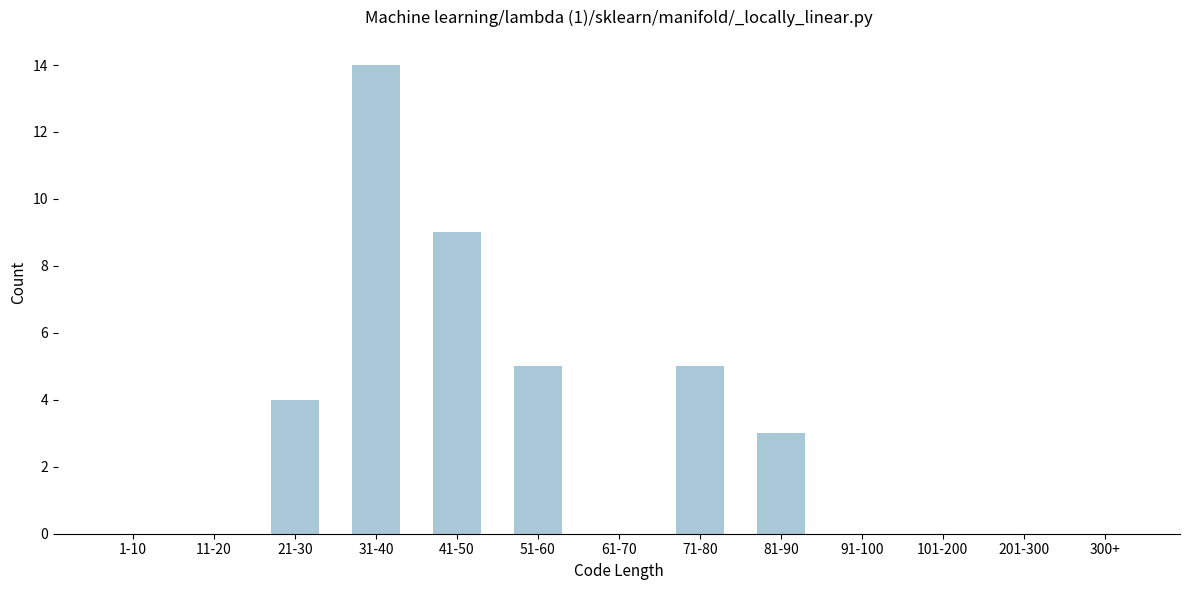

Reading left to right, transcribe all the data shown in this chart.

1-10=0	11-20=0	21-30=4	31-40=14	41-50=9	51-60=5	61-70=0	71-80=5	81-90=3	91-100=0	101-200=0	201-300=0	300+=0